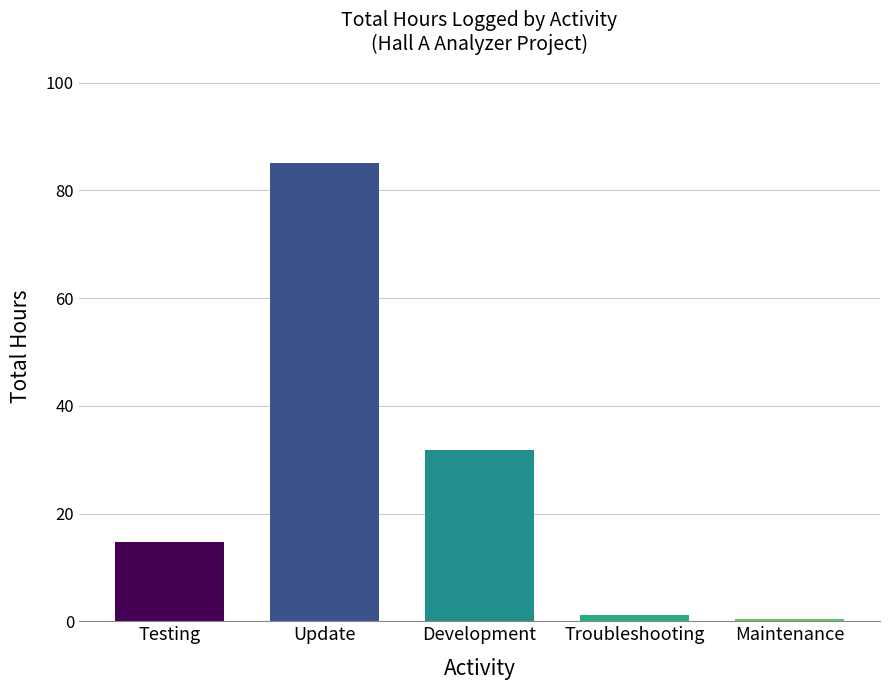

What is the label of the 4th bar from the right?

Update